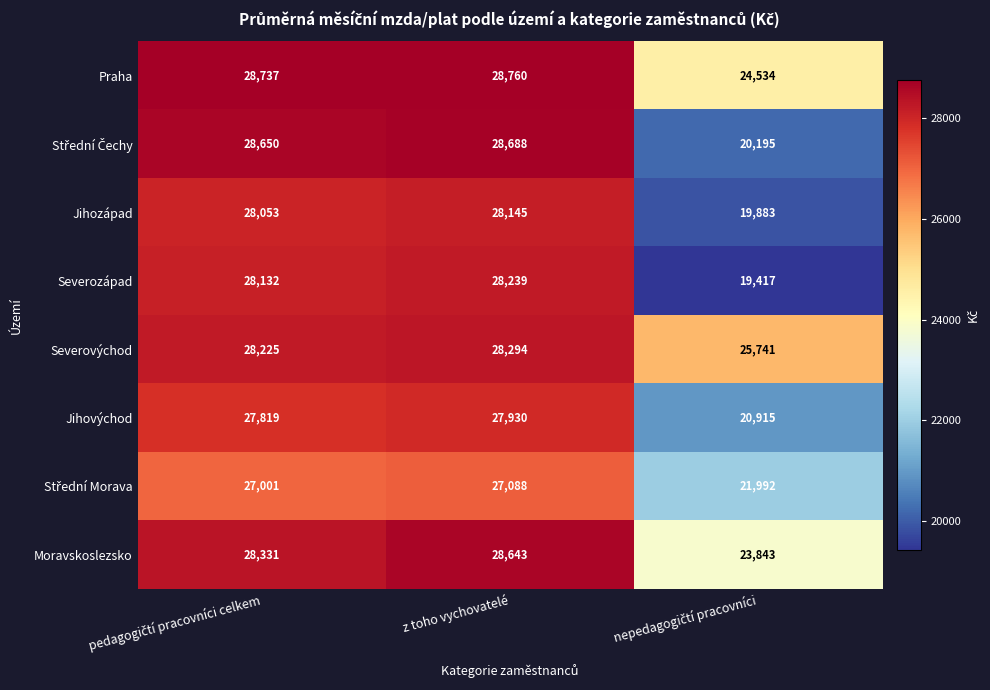

What is the average value of the Praha series?

27344